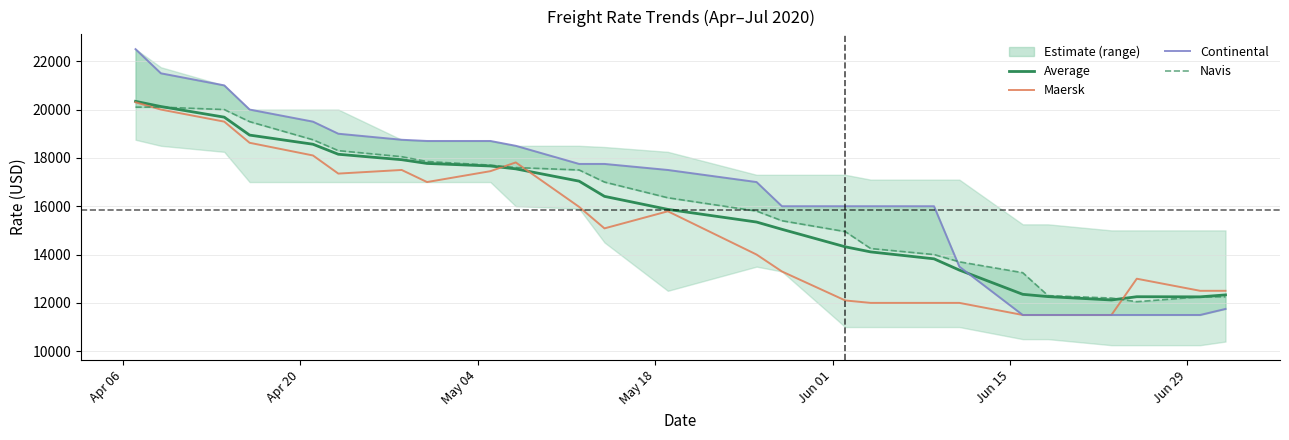

What is the minimum value for Maersk?

11500